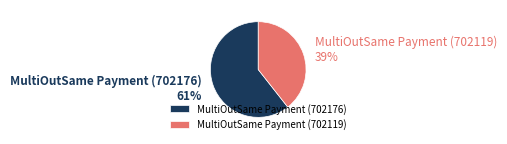

Which slice represents more than half of the pie?

MultiOutSame Payment (702176)